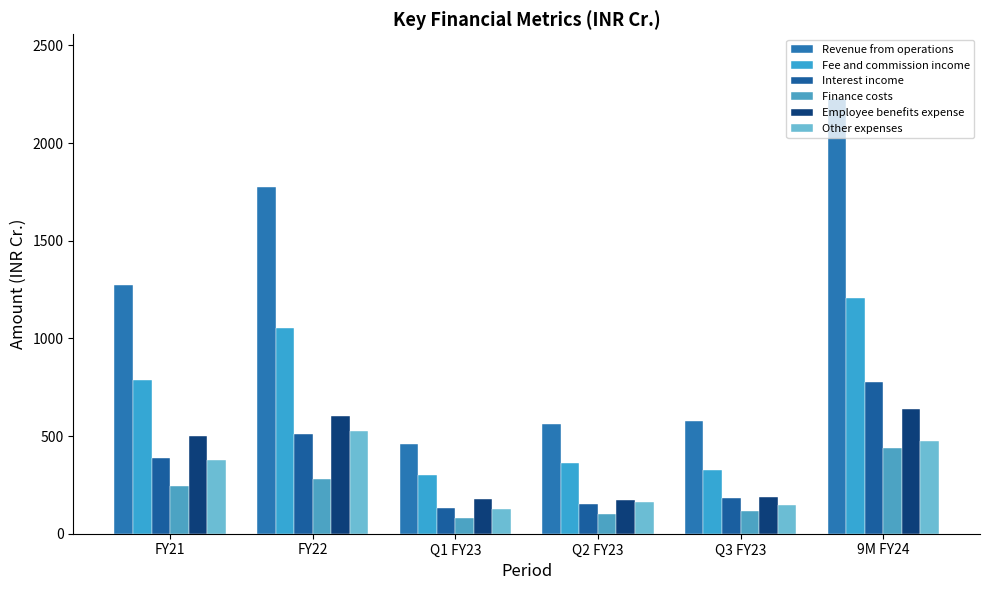

The Interest income series shows 229.0 at FY22. True or false?

False